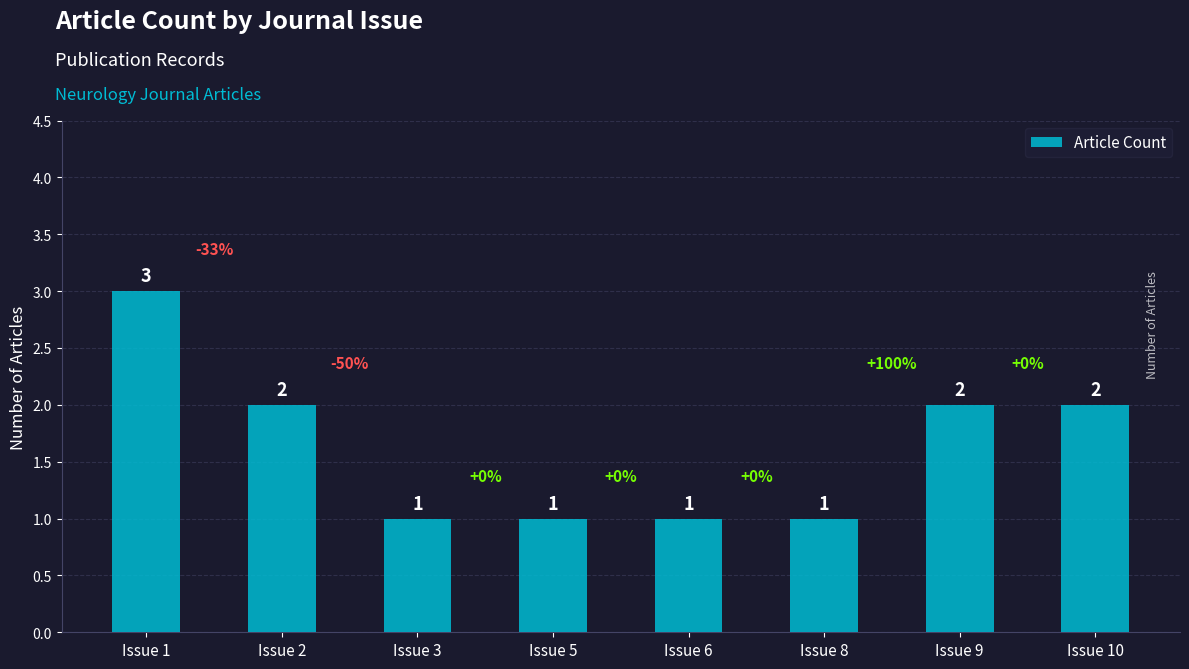

What is the ratio of the value at Issue 10 to the value at Issue 8?

2.0